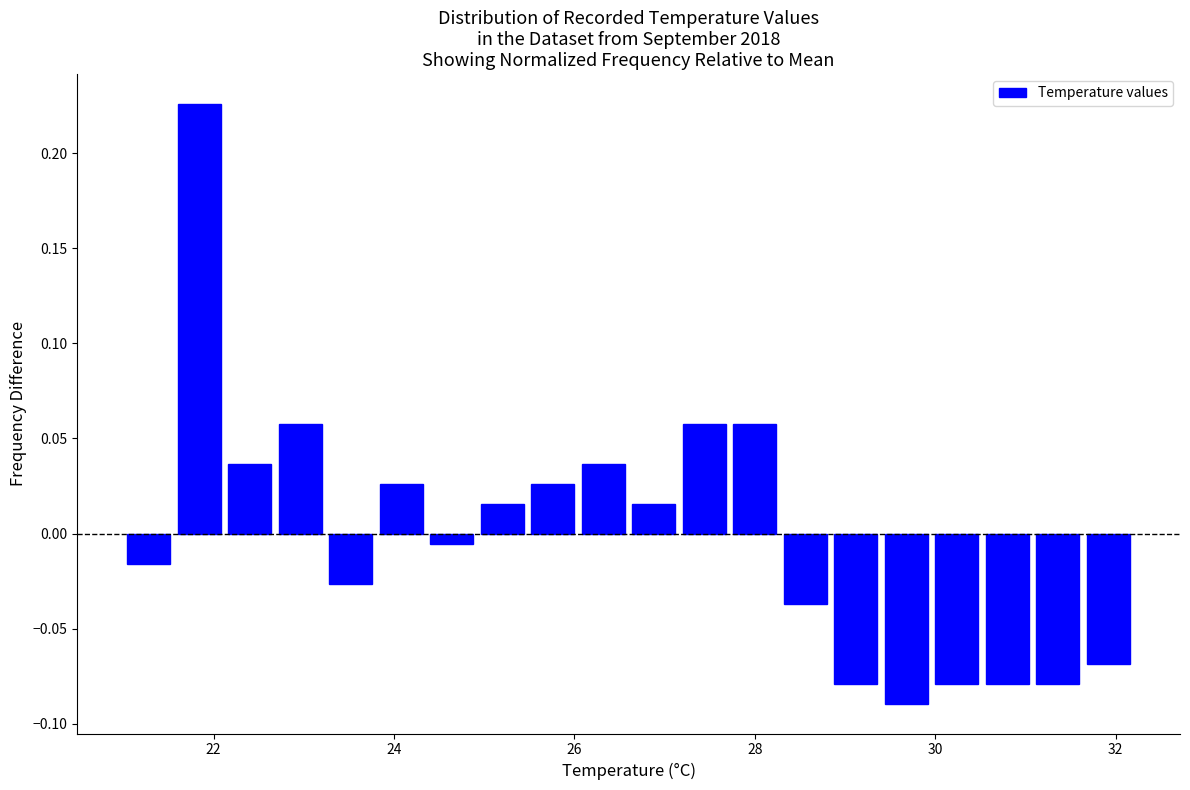

Read against the x-axis, roughly where is the centre of the tallest bar?

21.8